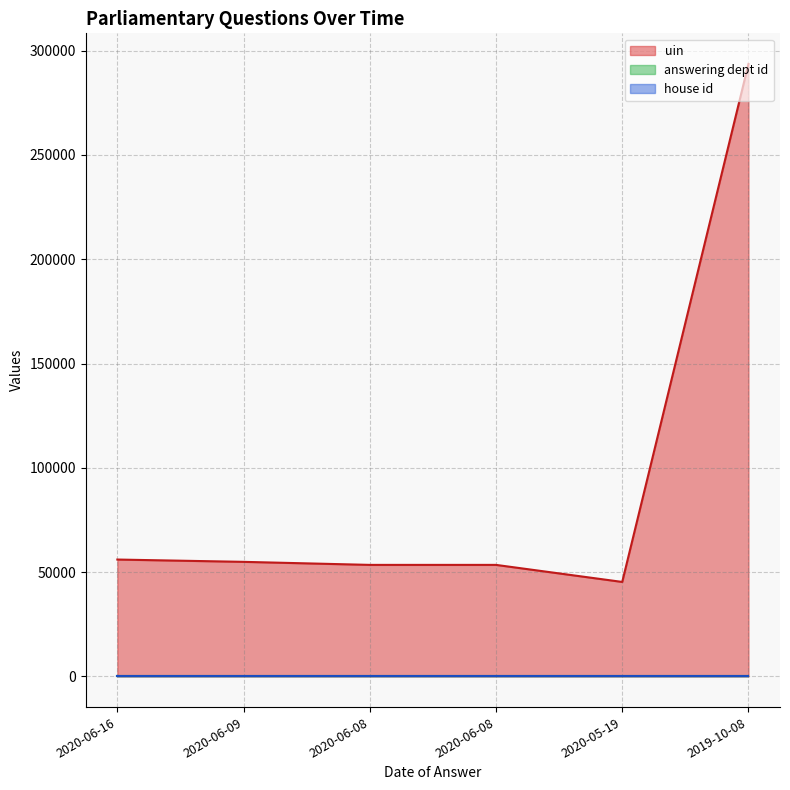

Rank the categories by house id value from lowest to highest.

2020-06-16, 2020-06-09, 2020-06-08, 2020-06-08, 2020-05-19, 2019-10-08